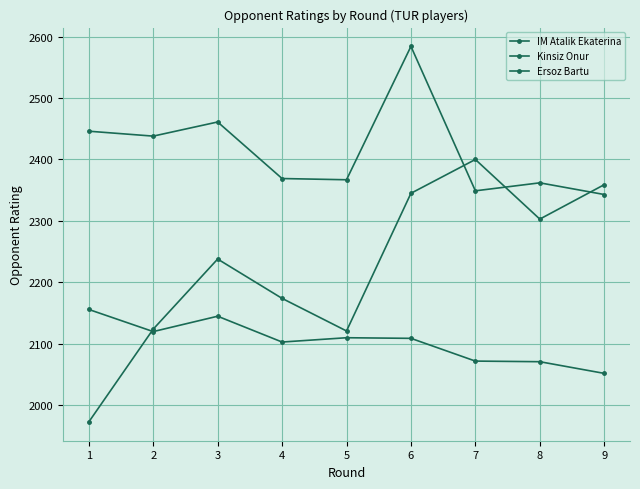

At how many categories does at least one series exceed 2009?

9